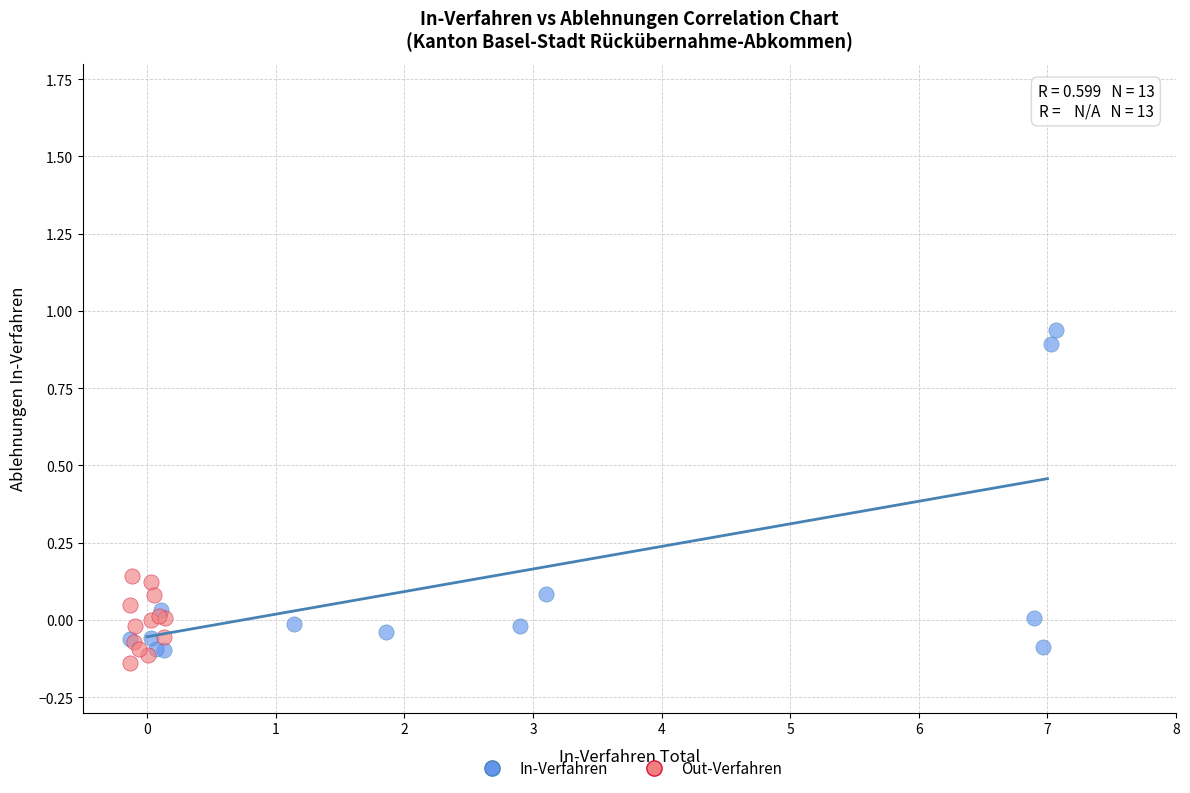

What are all the series names shown in the legend?

In-Verfahren, Out-Verfahren